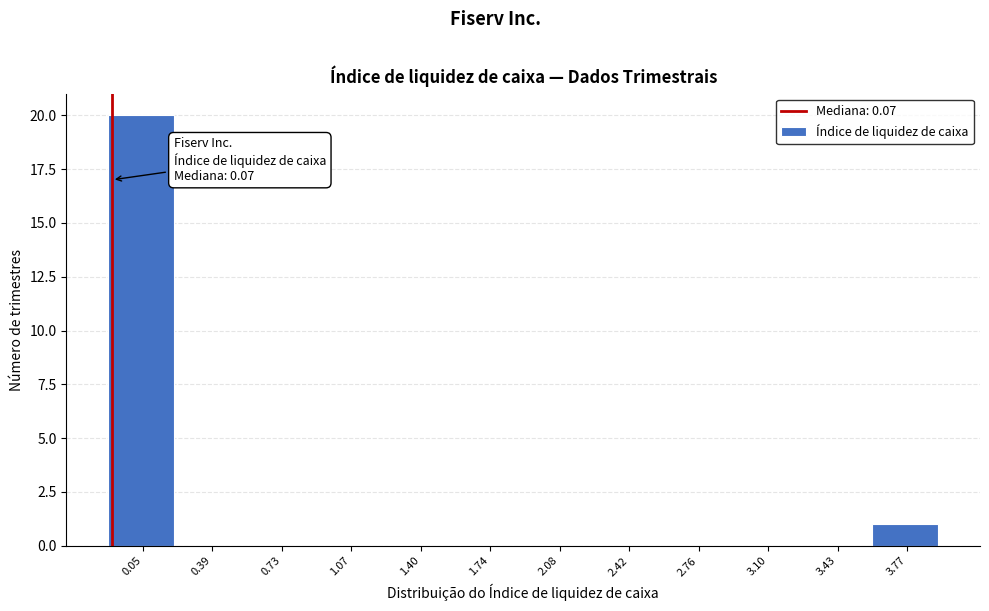

Reading left to right, list all the values displayed in this chart.

0.05=20	0.39=0	0.73=0	1.07=0	1.40=0	1.74=0	2.08=0	2.42=0	2.76=0	3.10=0	3.43=0	3.77=1